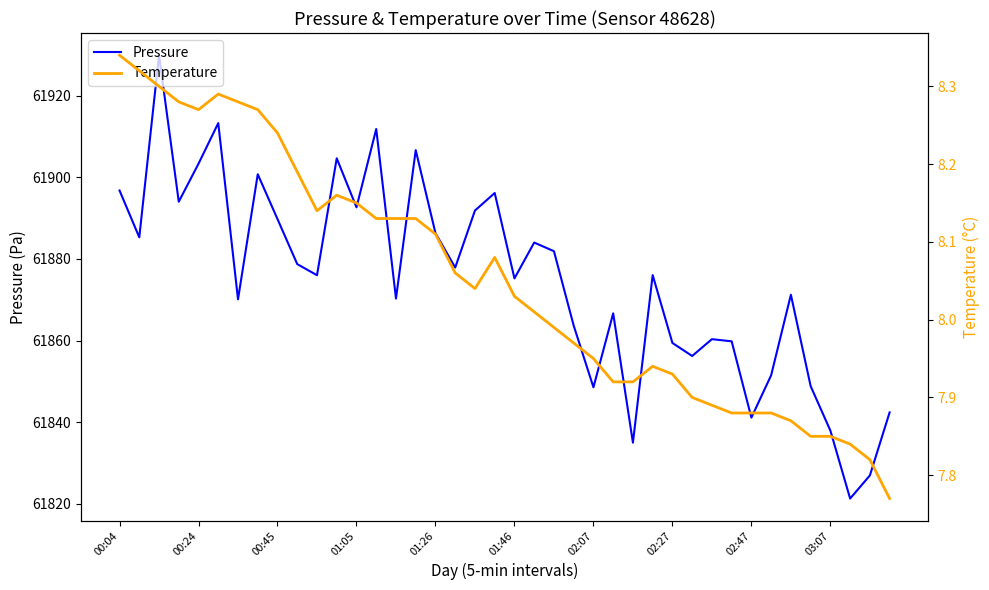

How many lines are shown in the chart?

2